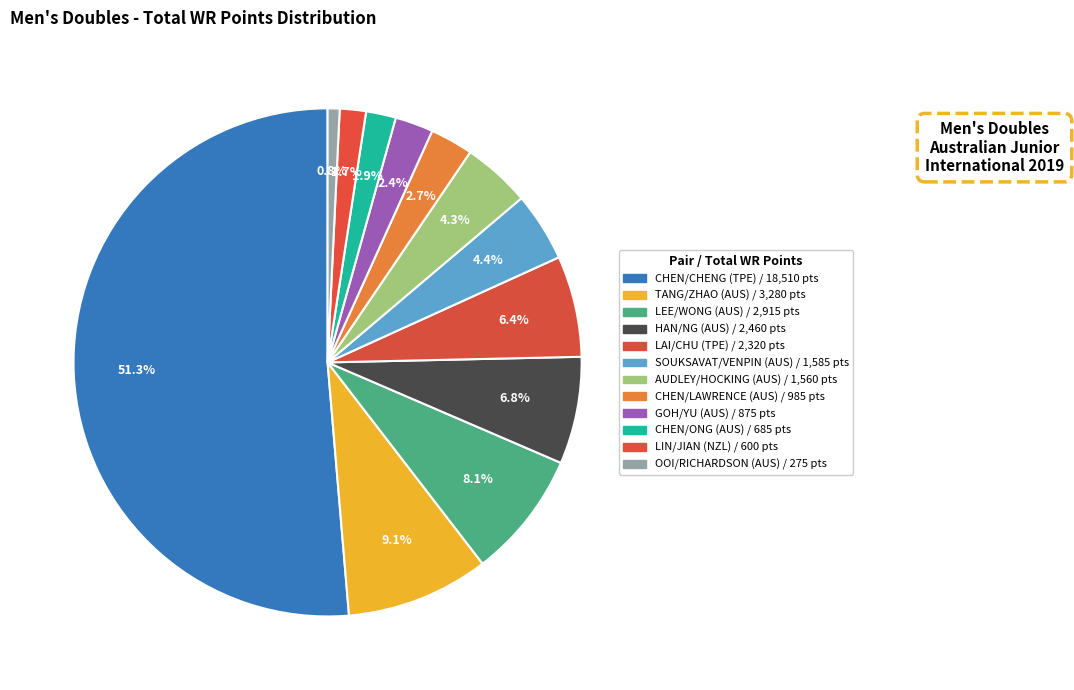

What portion of the pie excludes AUDLEY/HOCKING (AUS)?

95.7%